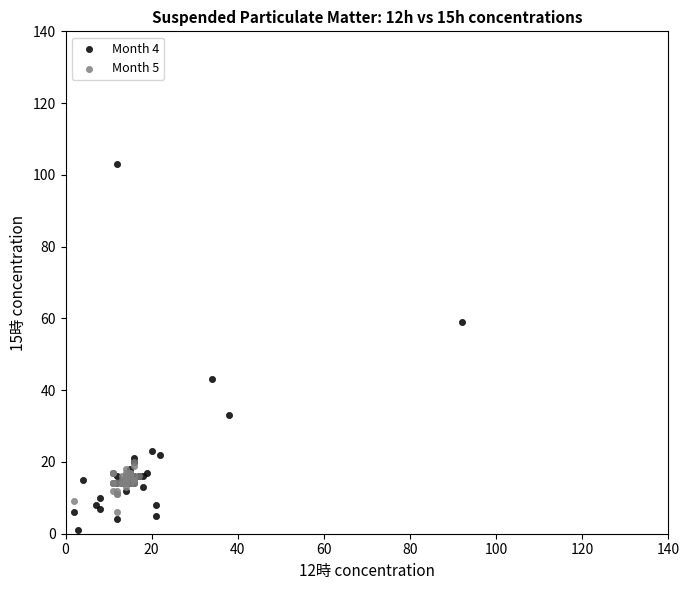

Which series has the largest Y range (max minus min)?

Month 4